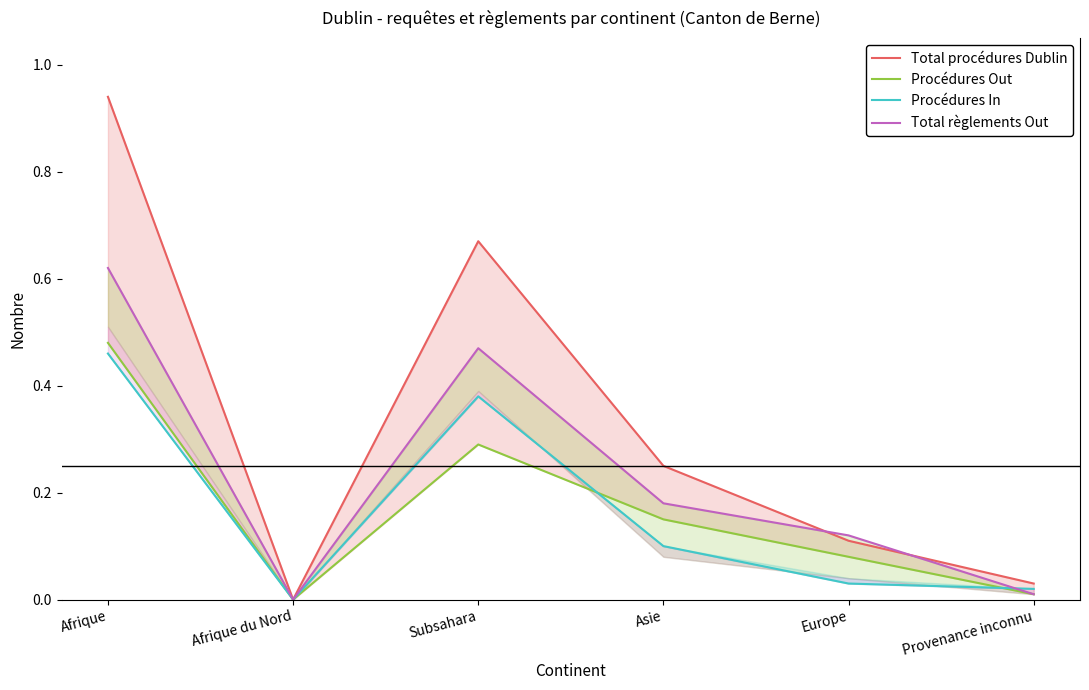

Reading right to left, what are all the values shown in this chart?

Total procédures Dublin: Provenance inconnu=0.0	Europe=0.1	Asie=0.2	Subsahara=0.7	Afrique du Nord=0.0	Afrique=0.9
Procédures Out: Provenance inconnu=0.0	Europe=0.1	Asie=0.1	Subsahara=0.3	Afrique du Nord=0.0	Afrique=0.5
Procédures In: Provenance inconnu=0.0	Europe=0.0	Asie=0.1	Subsahara=0.4	Afrique du Nord=0.0	Afrique=0.5
Total règlements Out: Provenance inconnu=0.0	Europe=0.1	Asie=0.2	Subsahara=0.5	Afrique du Nord=0.0	Afrique=0.6